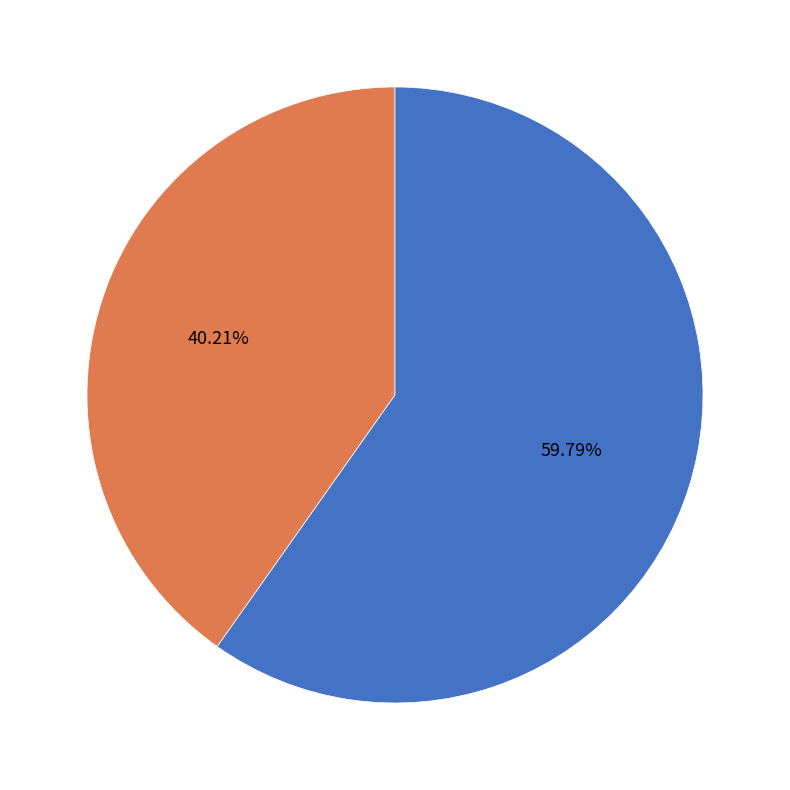

The RCC6745 slice represents 60% of the pie. True or false?

True